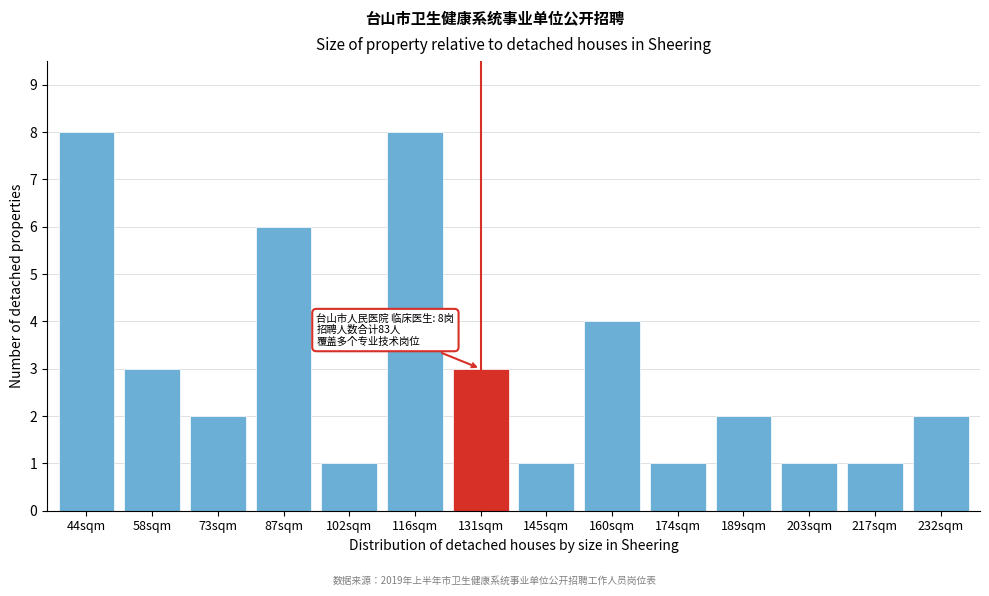

Reading left to right, transcribe all the data shown in this chart.

8	3	2	6	1	8	3	1	4	1	2	1	1	2